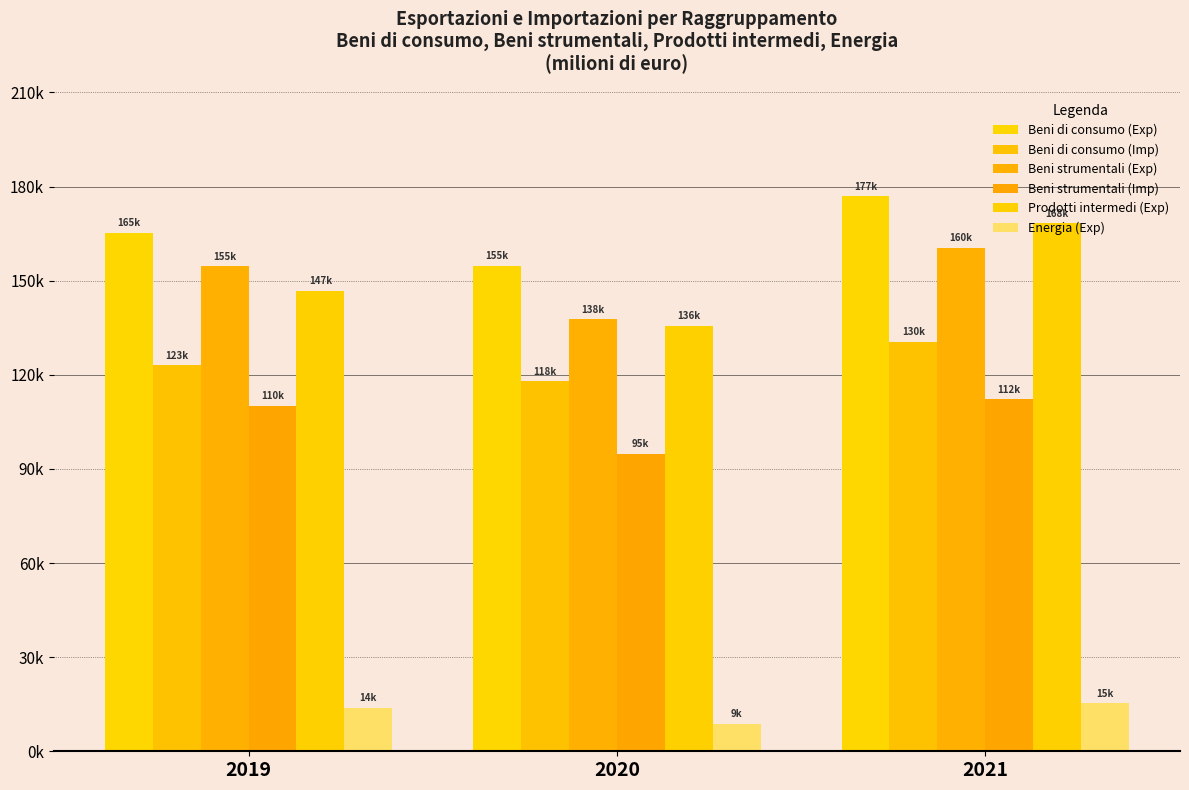

Which series changed the most between 2019 and 2021?

Prodotti intermedi (Exp)